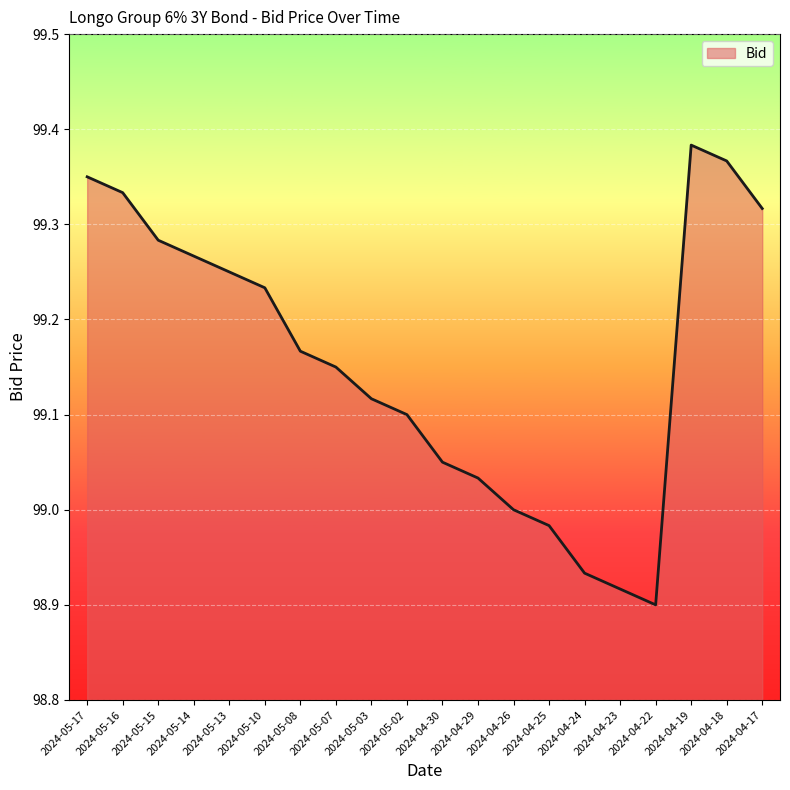

Is it true that the value at 2024-04-23 is 33.7?

False